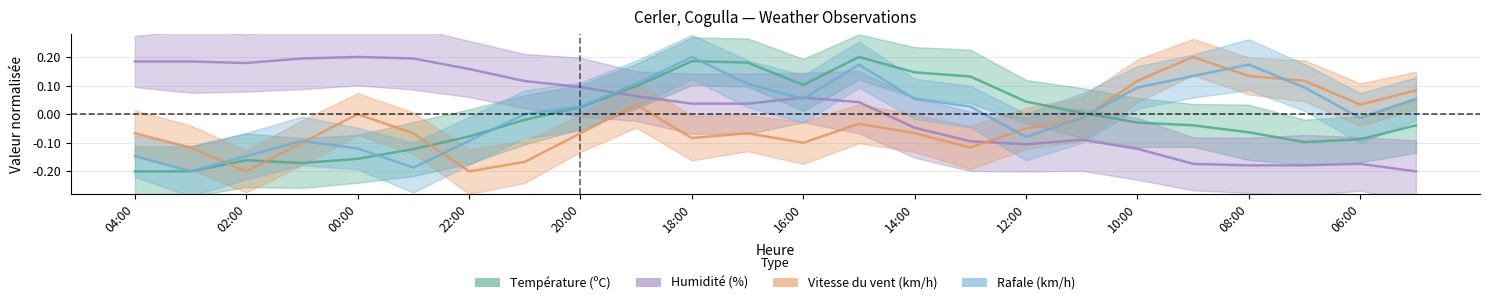

What is the label of the 10th point from the right?

14:00